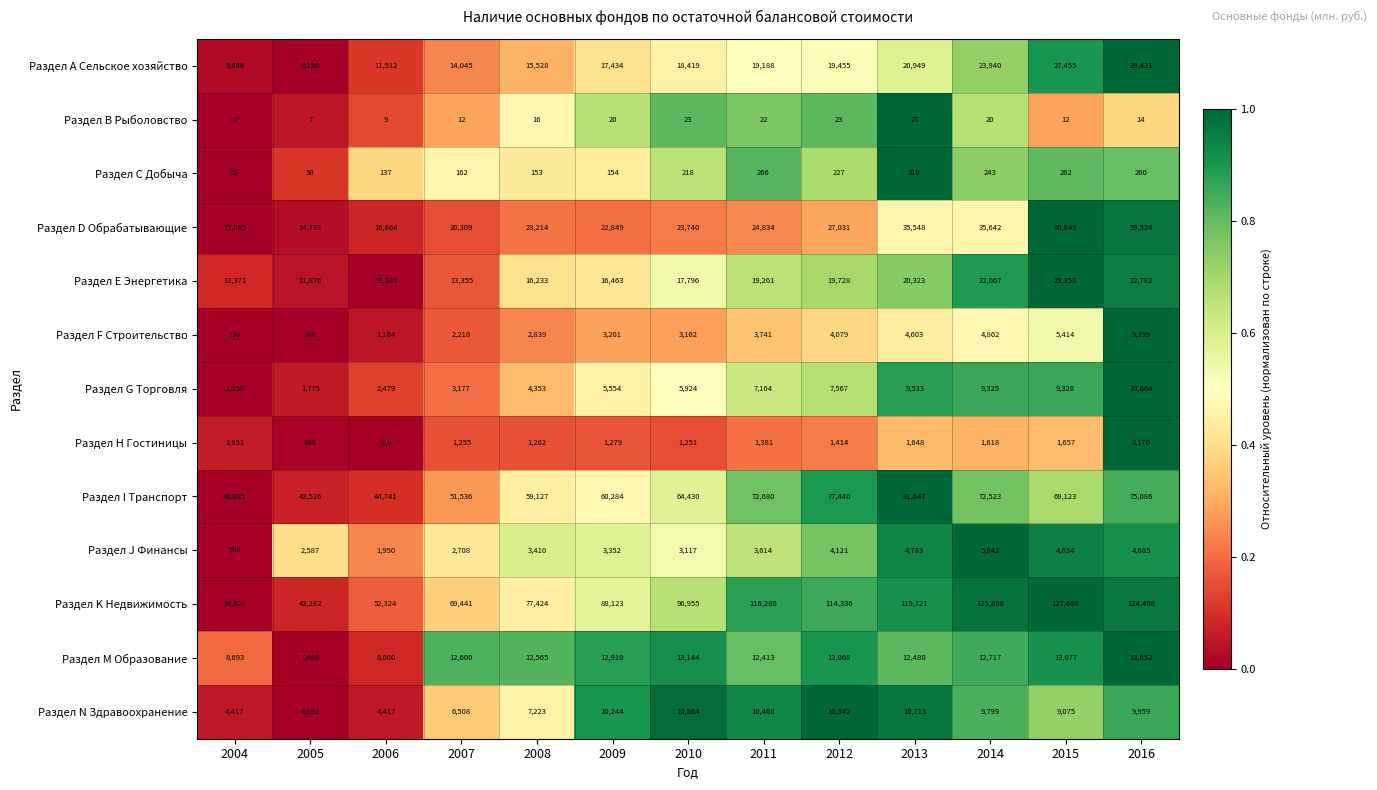

Is the value of Раздел H Гостиницы at 2013 greater than the value of Раздел С Добыча at 2011?

Yes